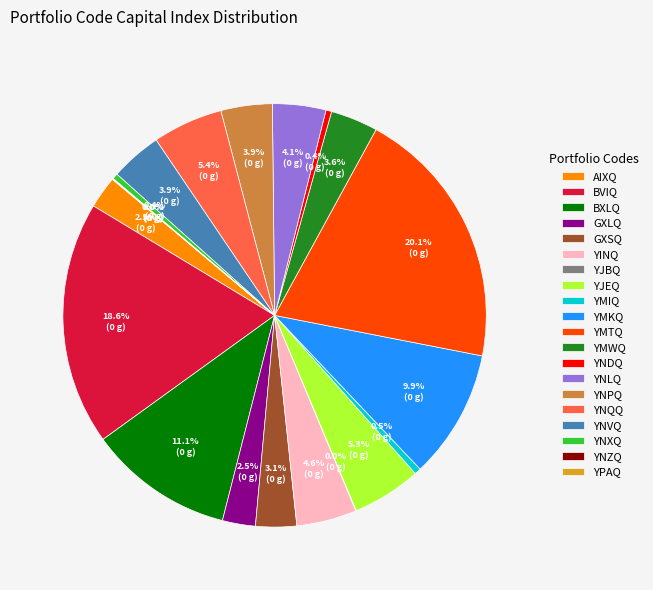

Do YMKQ and YMTQ together represent more than half of the pie?

No